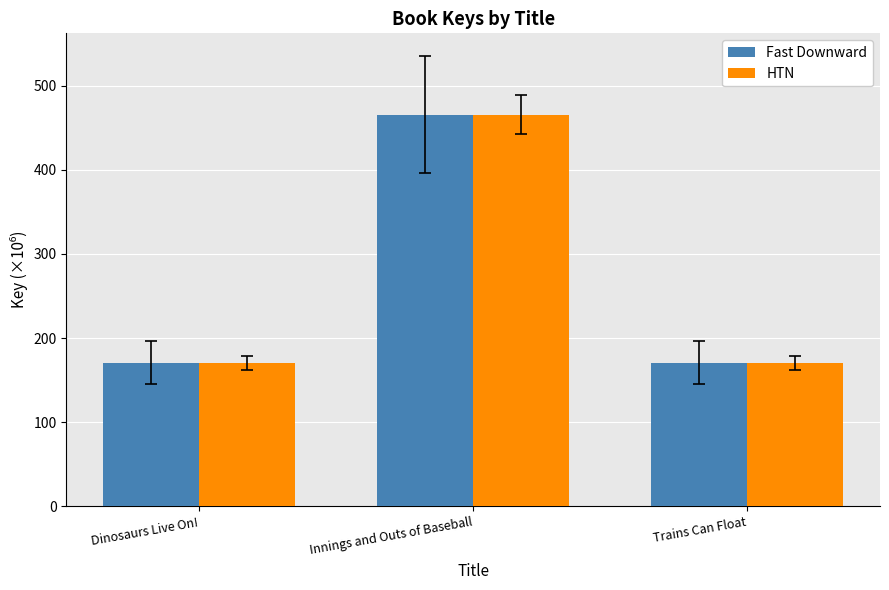

What is the total value across all series at Innings and Outs of Baseball?

931.2